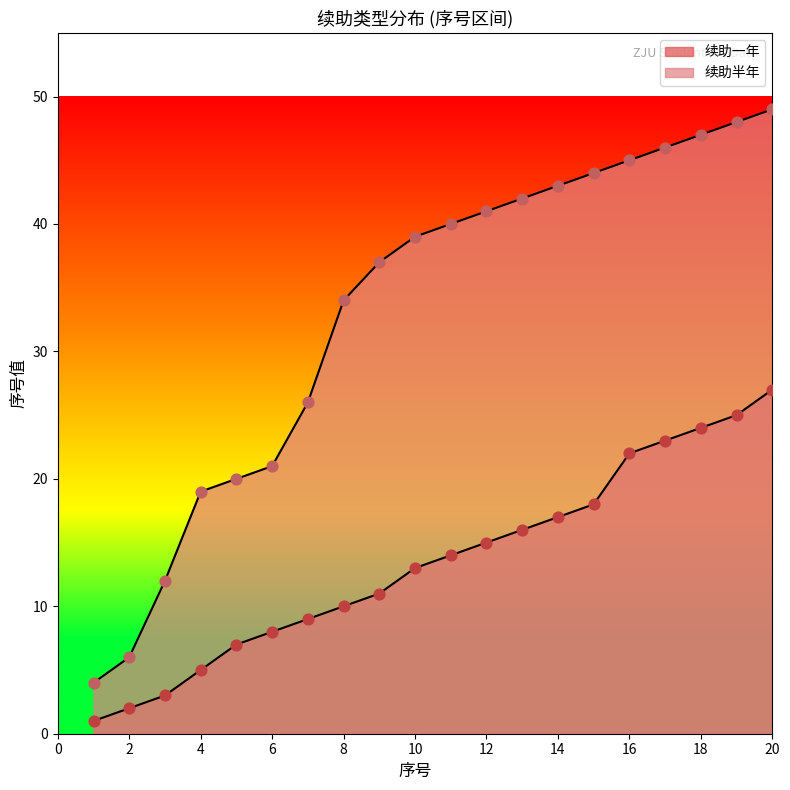

Which series has the largest total across all categories?

续助半年